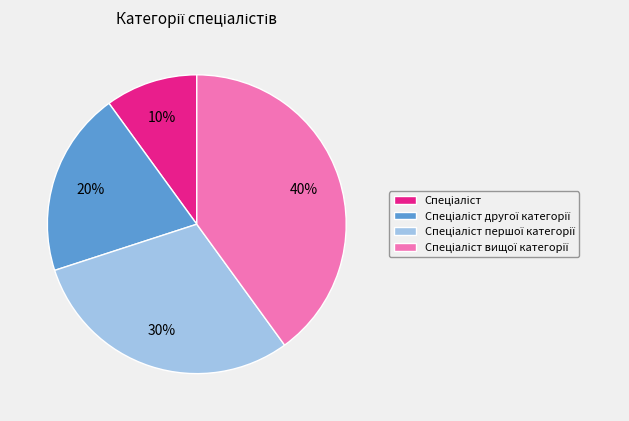

To the nearest percent, what is the difference between the largest and smallest slice percentages?

30%